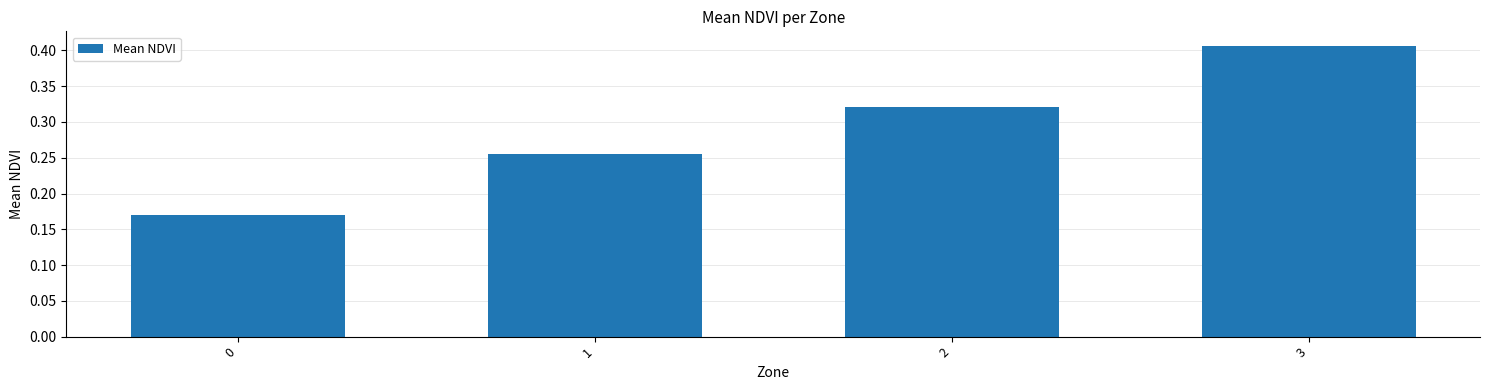

What is the change in value from 0 to 1?

+0.1